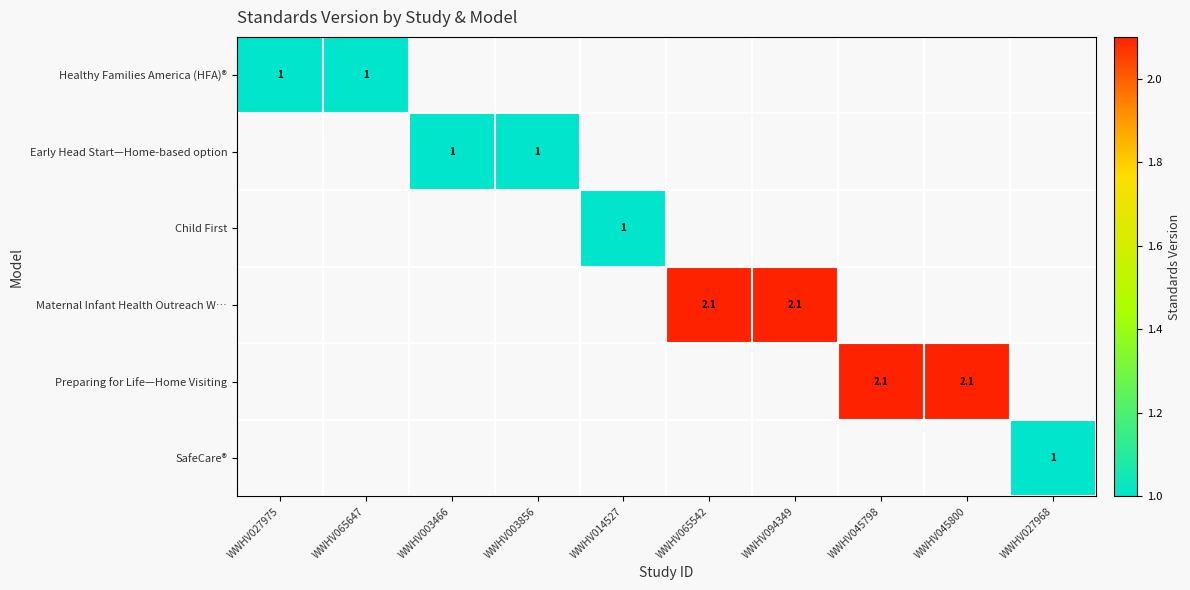

The value of Early Head Start—Home-based option at WWHV003856 is 1.0. True or false?

True